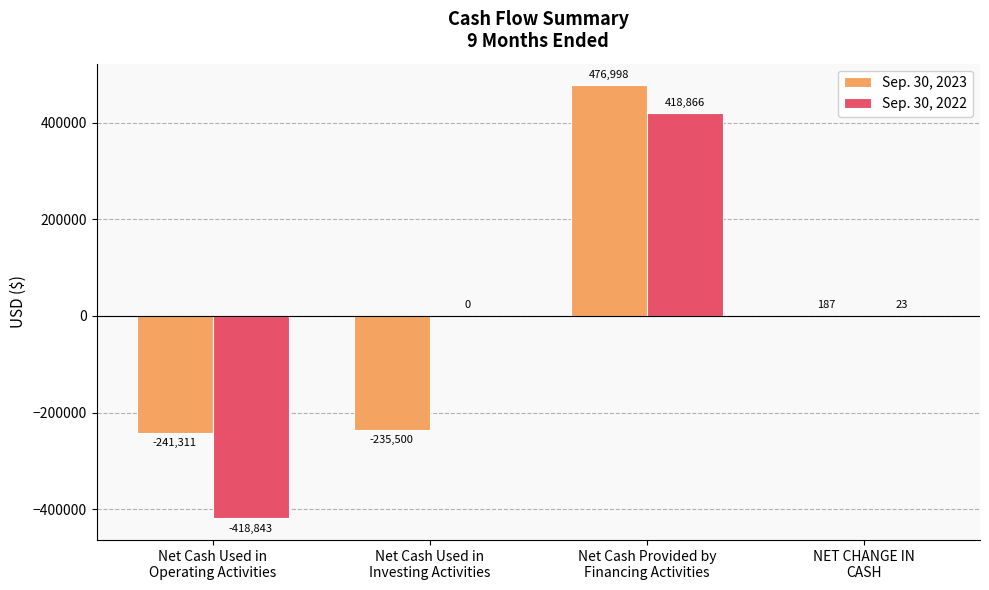

What is the sum of all Sep. 30, 2022 values?

46